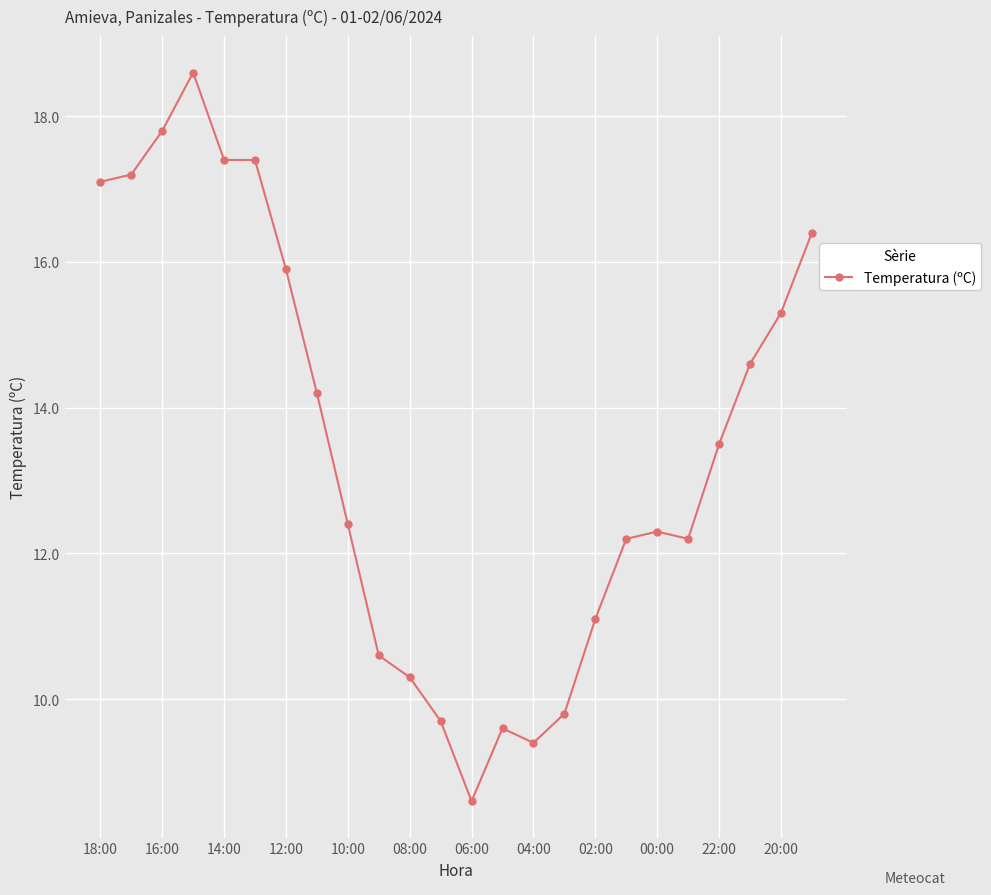

What is the maximum value shown in the chart?

18.6